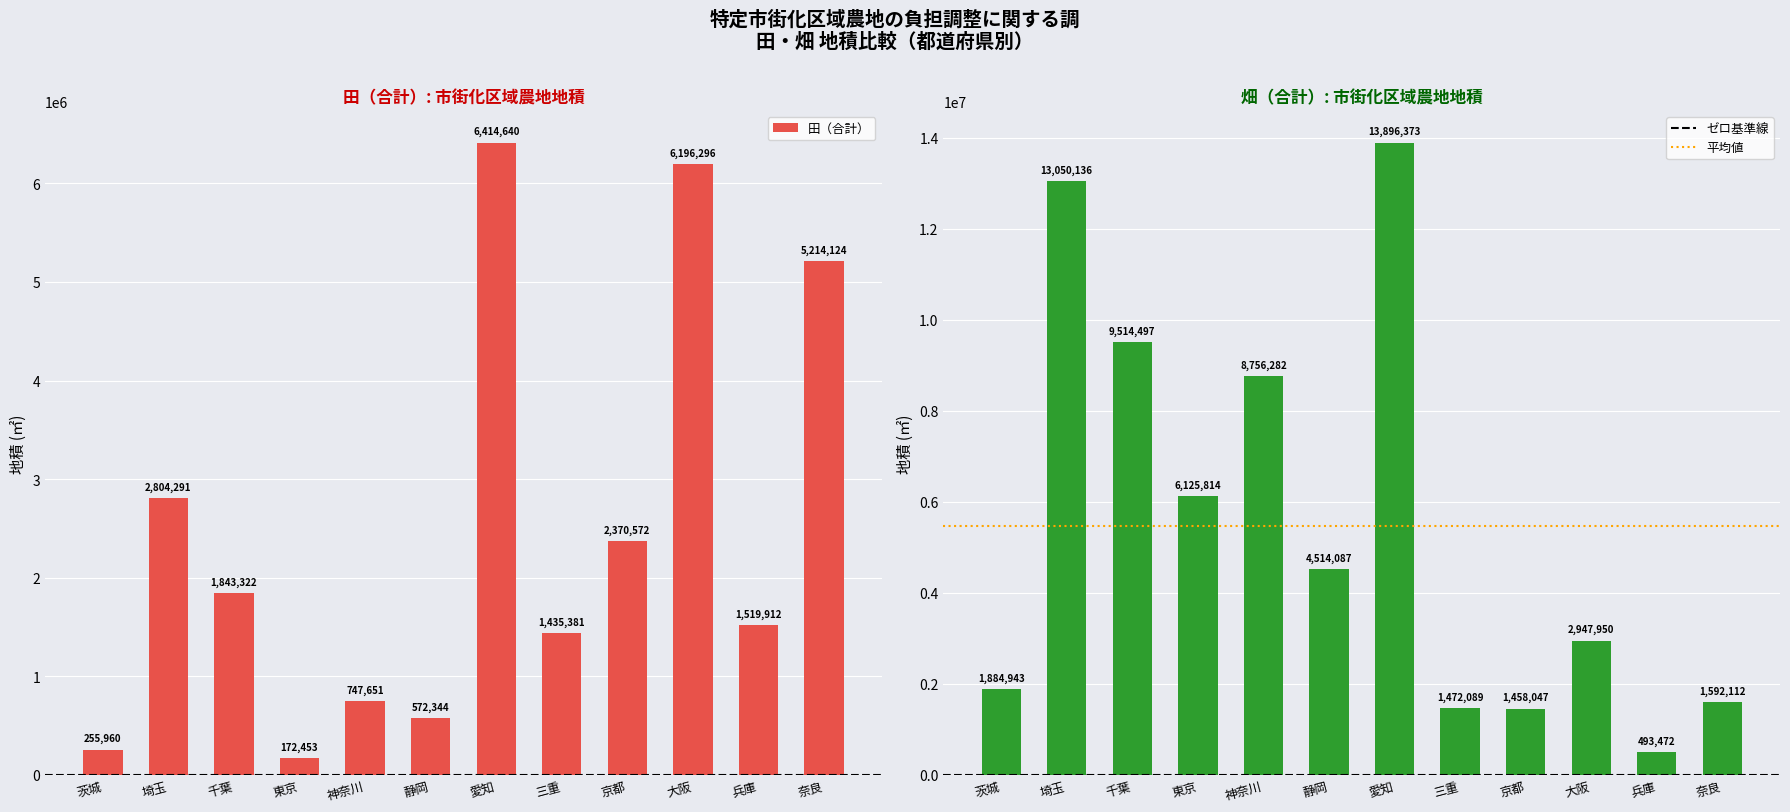

How many values in the 畑（合計） series are below 4514087?

6